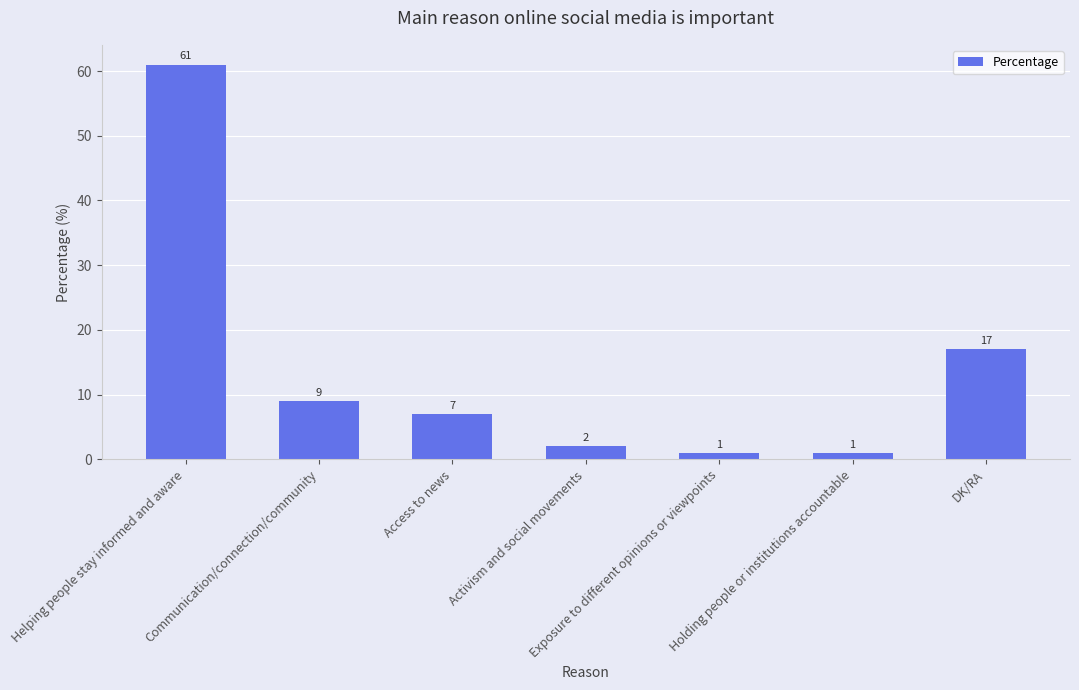

What is the difference between the maximum and minimum values?

60